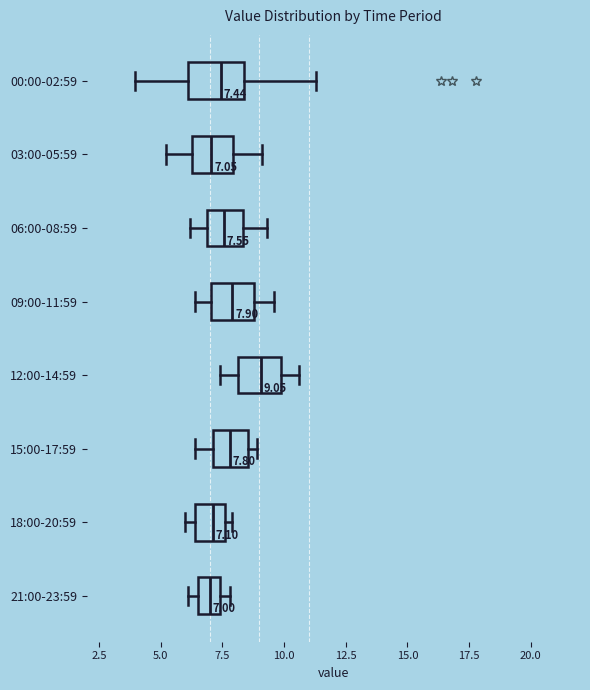

Comparing the boxes themselves (not the whiskers), which one is the widest?

00:00-02:59